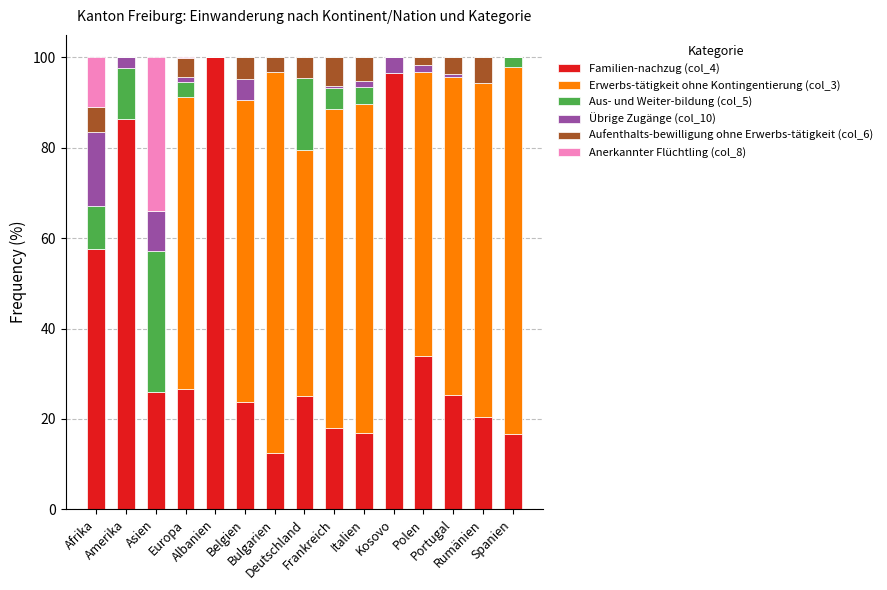

What is the highest value of the Familien-nachzug (col_4) series?

100.0